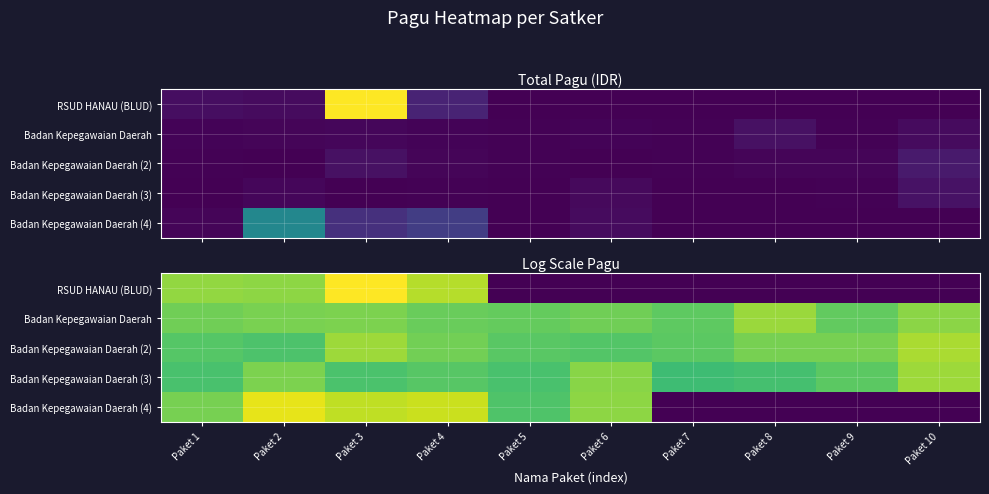

The value of Badan Kepegawaian Daerah (3) at Paket 9 is 4.8. True or false?

False